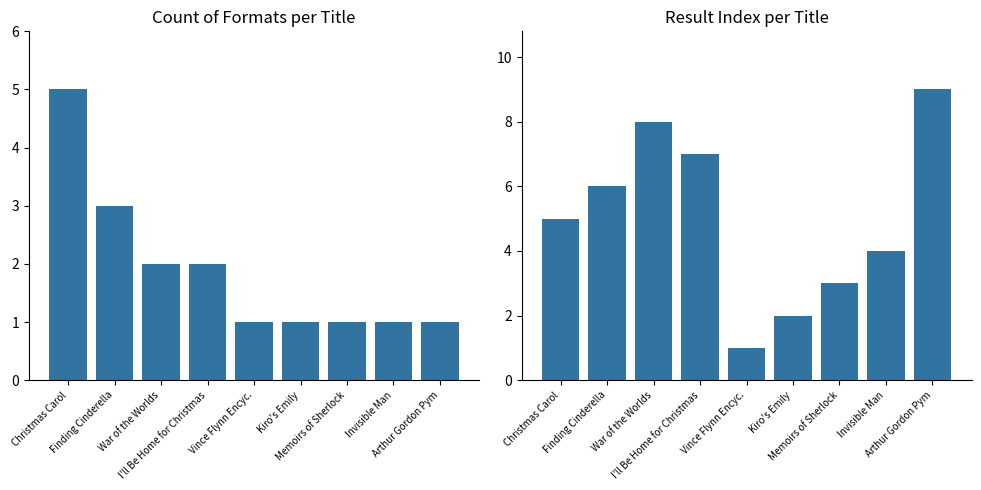

Does the chart contain any negative values?

No